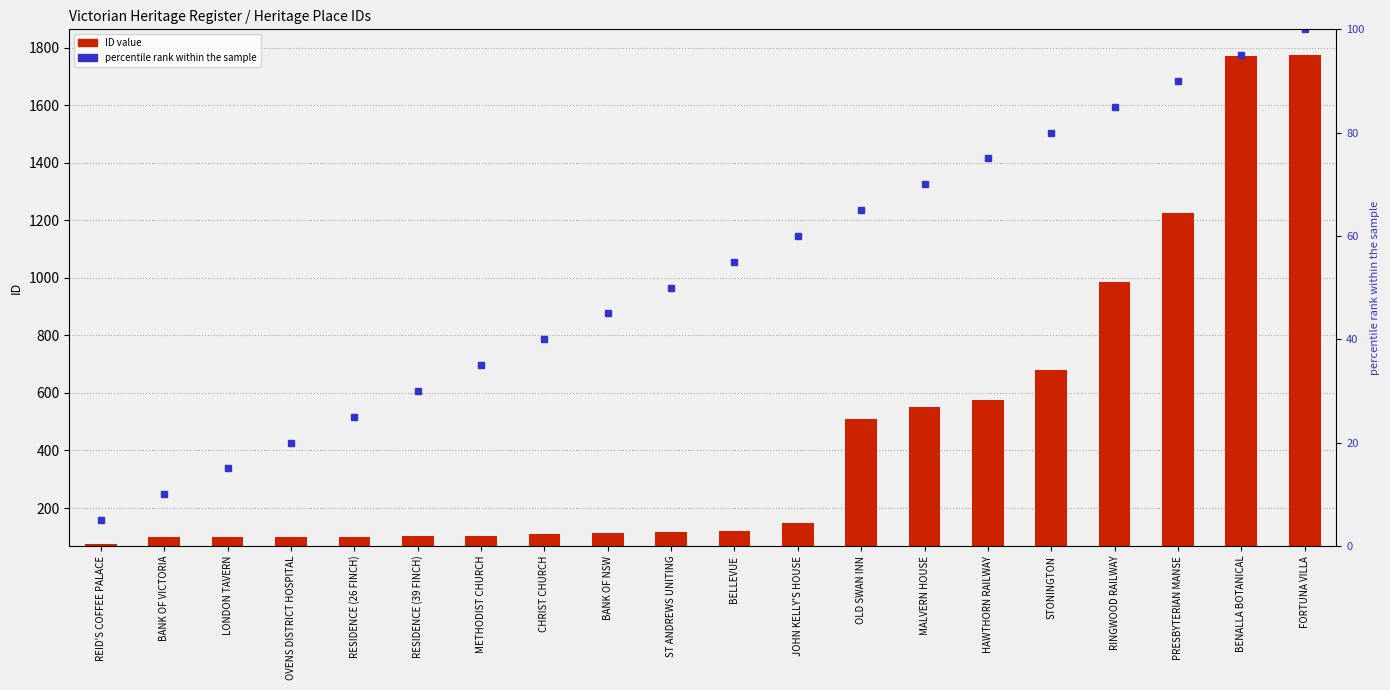

What is the difference between the highest and lowest values at RESIDENCE (26 FINCH)?

76